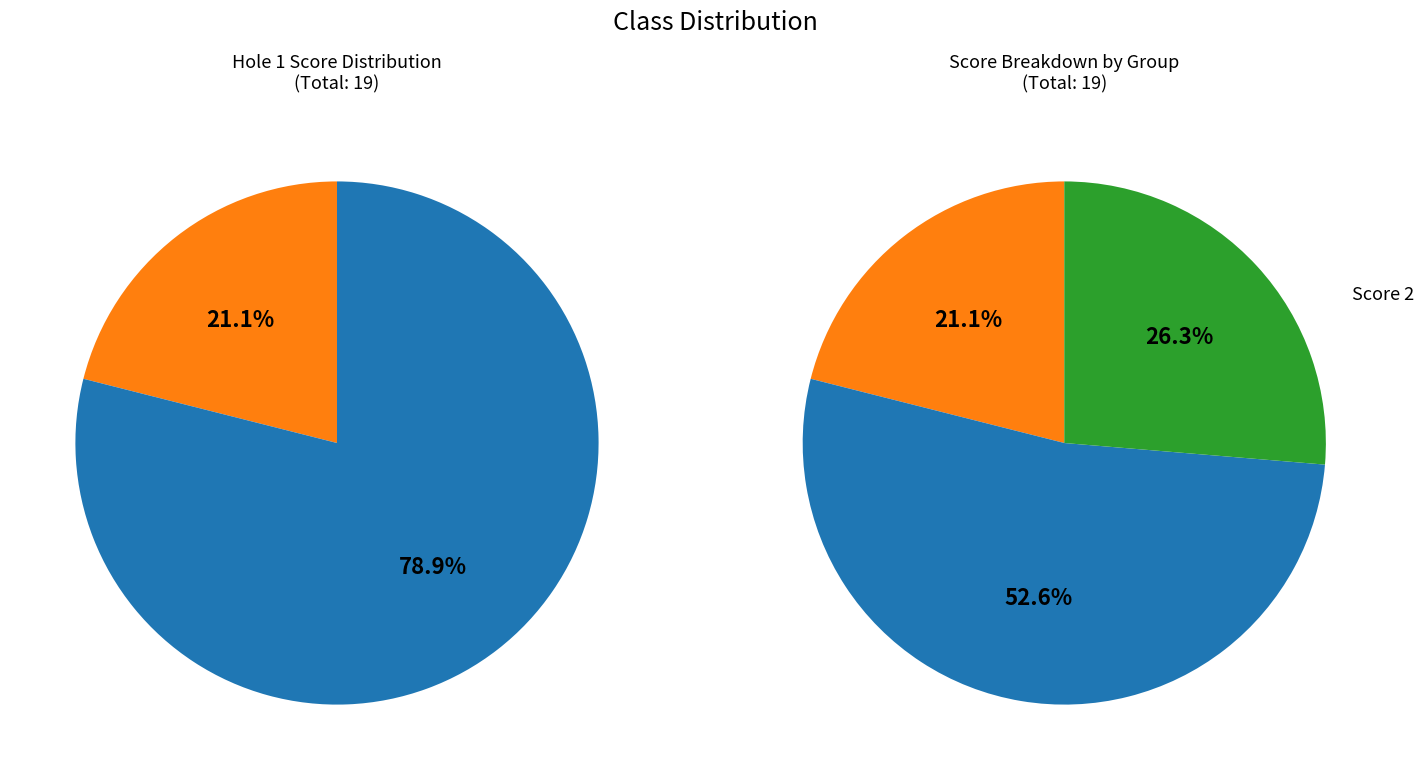

Rank the categories by value from lowest to highest.

hole_score_4, hole_score_2, hole_score_3